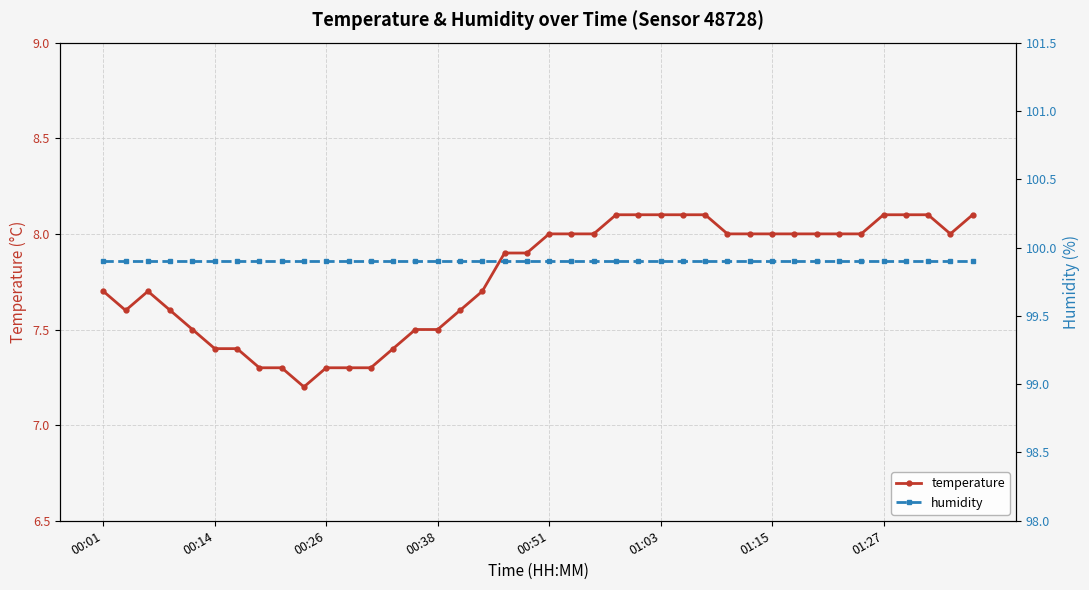

True or false: humidity has more than 0 points higher than both neighbors.

False